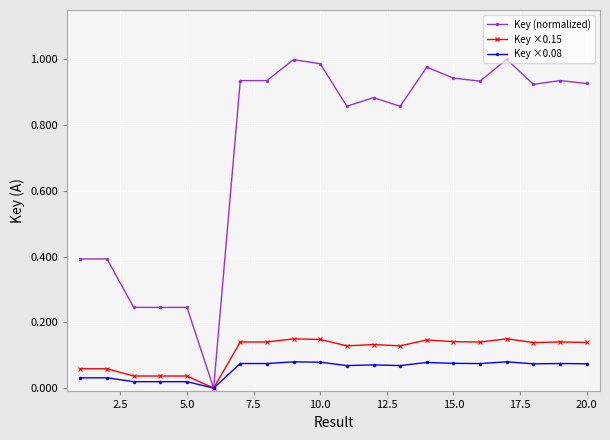

How many Key ×0.15 values are between 0 and 1?

20